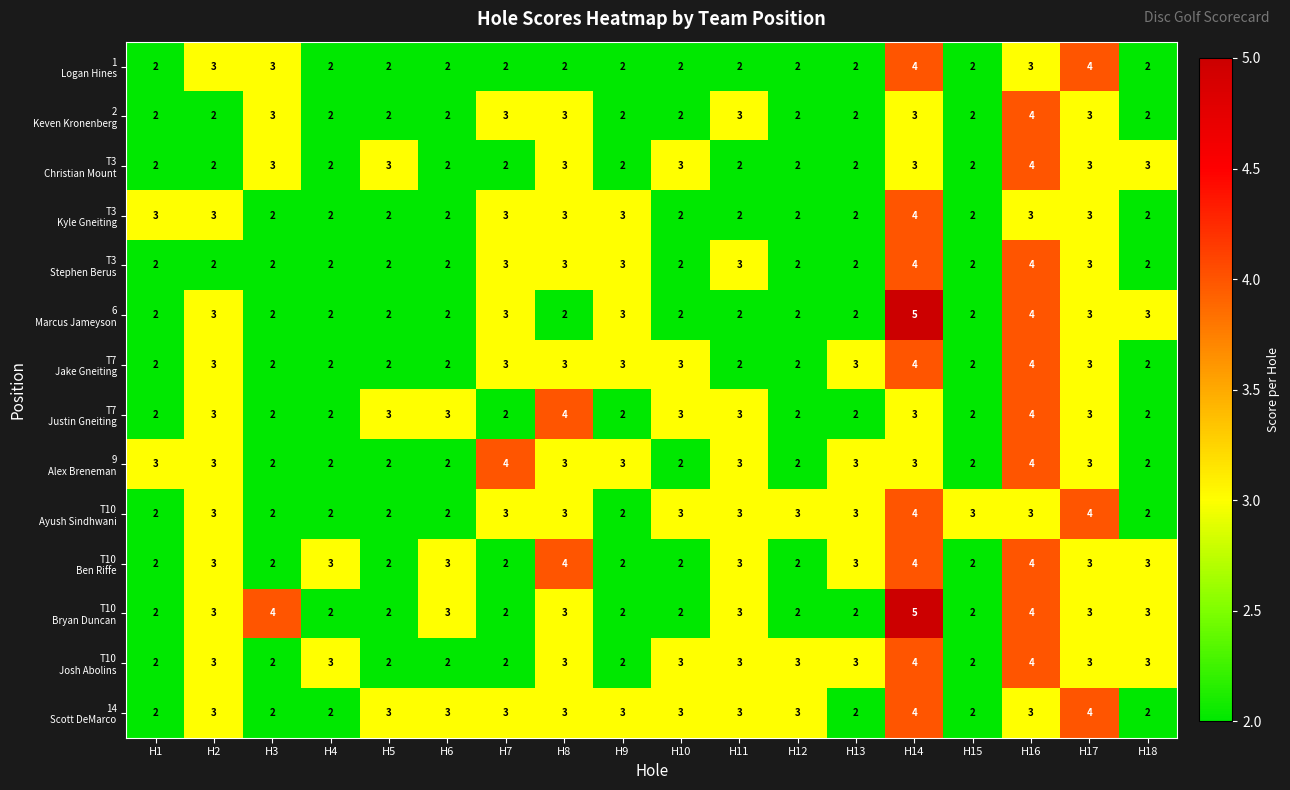

At which category is the sum across all series the highest?

H14